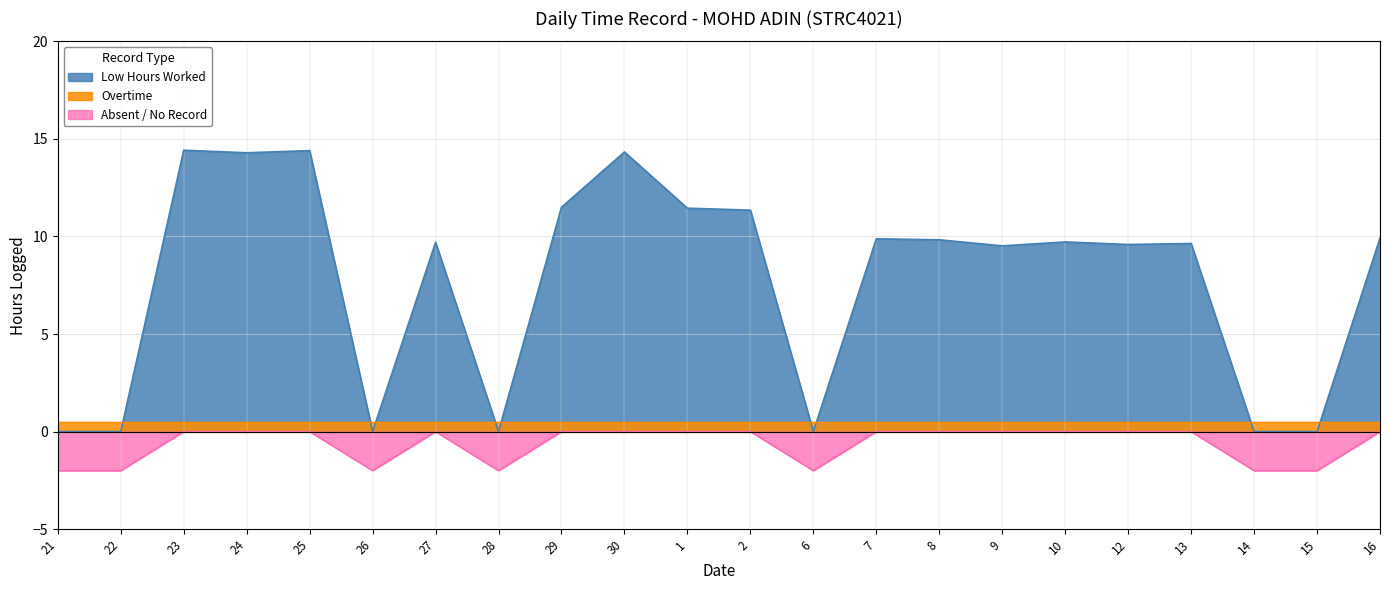

What is the change in value from 25 to 15?

-14.4